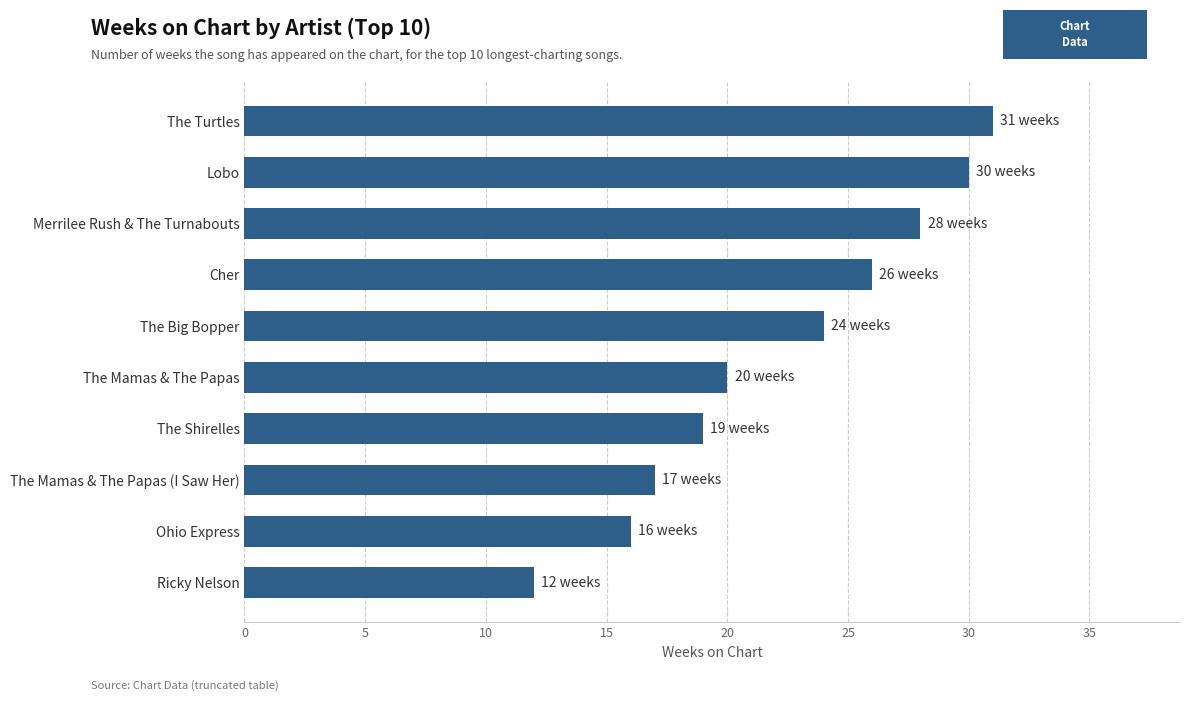

At which label is the value closest to 21?

The Mamas & The Papas